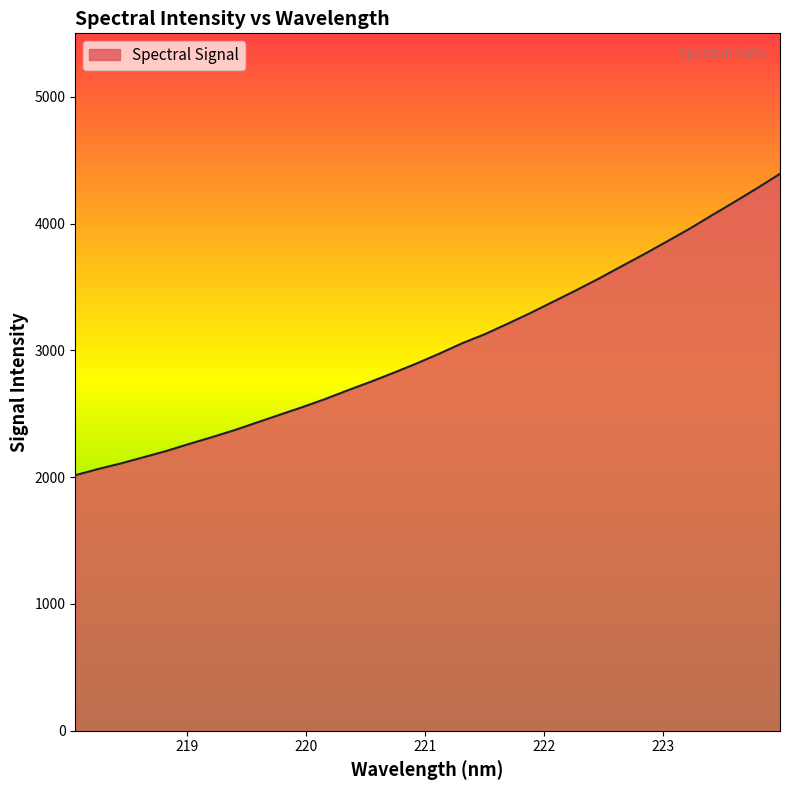

What is the difference between the maximum and minimum values?

2377.2